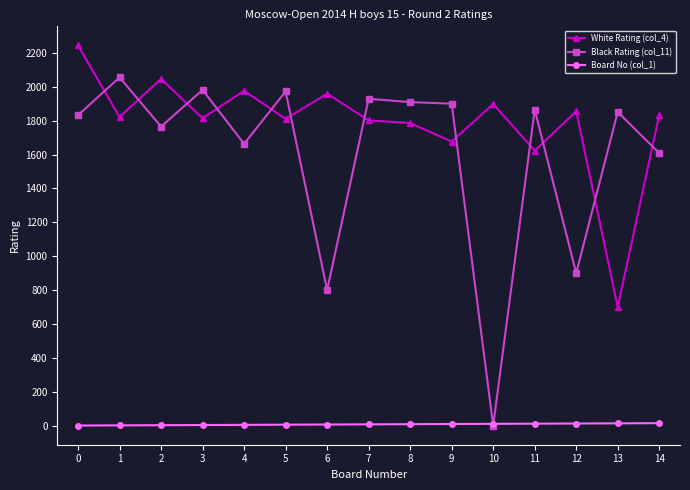

The value of White Rating (col_4) at 4 is 1145. True or false?

False